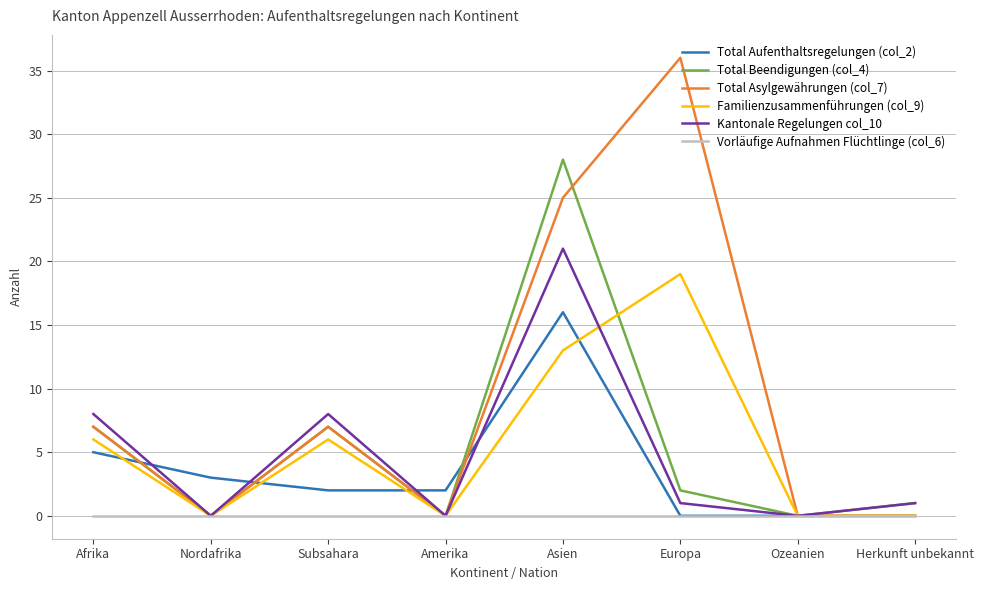

What is the difference between the highest and lowest values at Nordafrika?

3